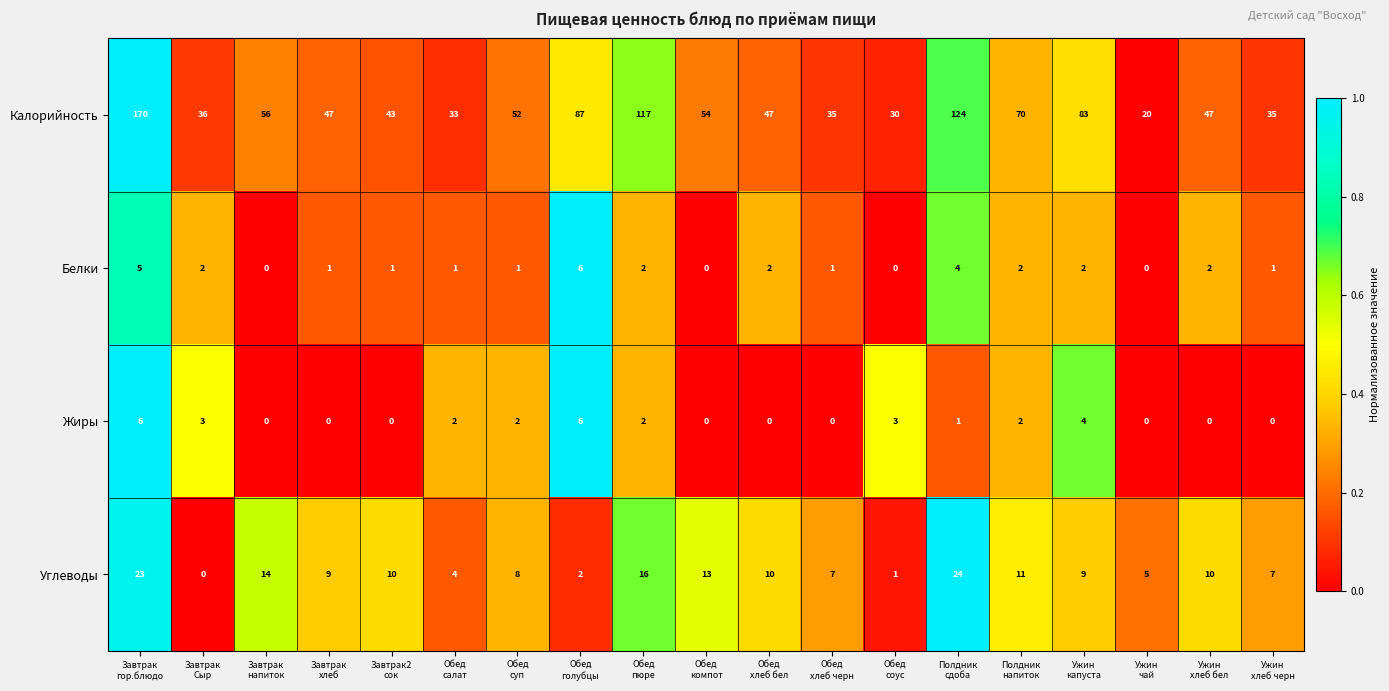

How many categories are shown in the chart?

19